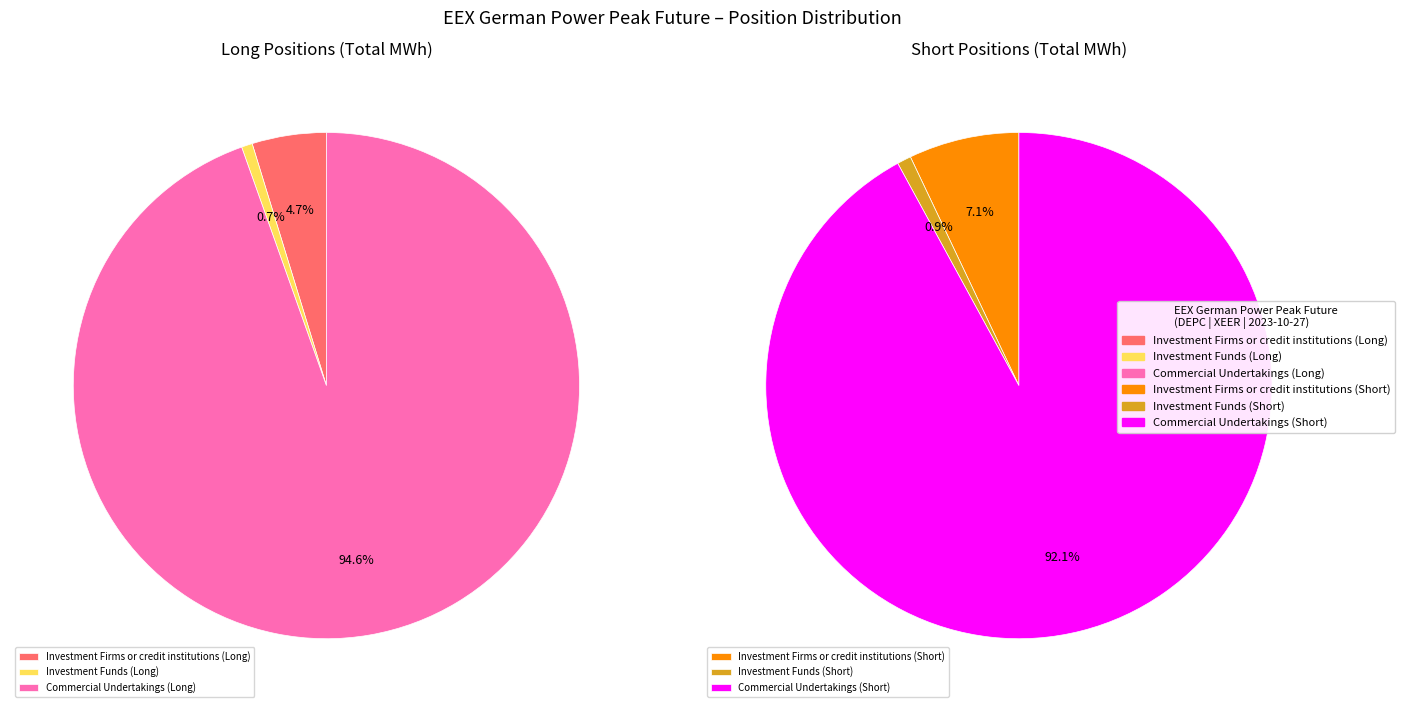

To the nearest percent, what portion does Investment Firms or credit institutions represent?

7%